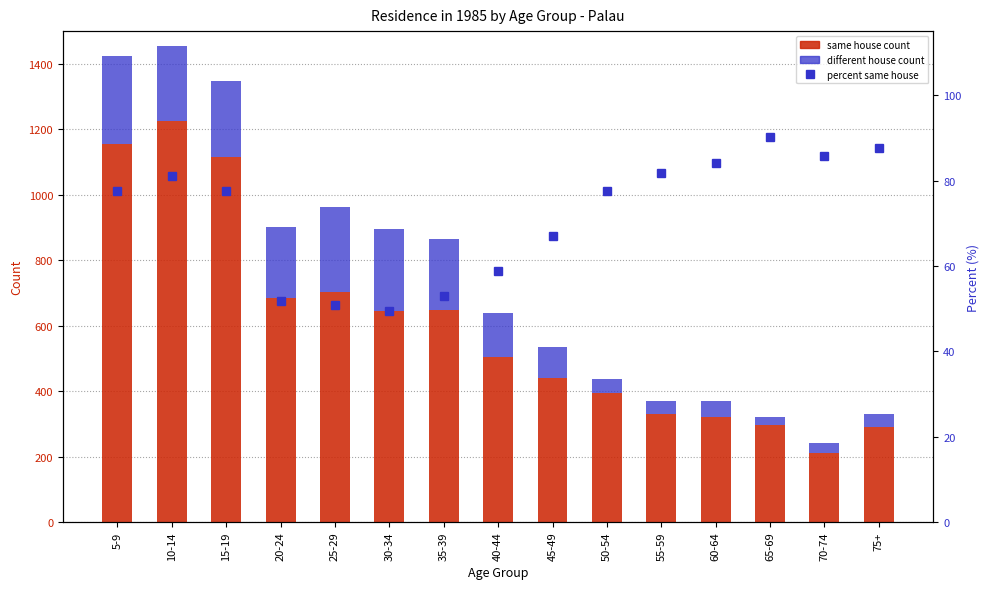

Which has a higher value, 45-49 or 50-54?

45-49